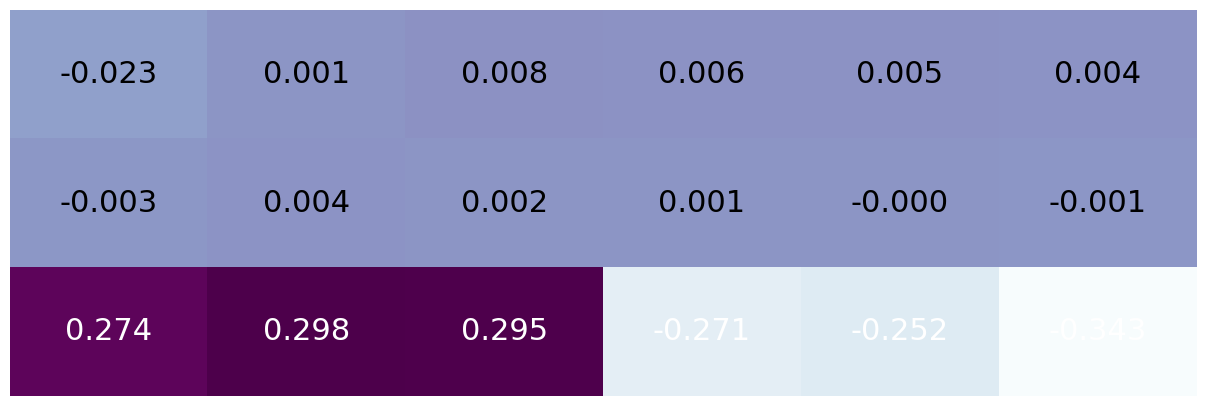

How many series are shown in this chart?

3